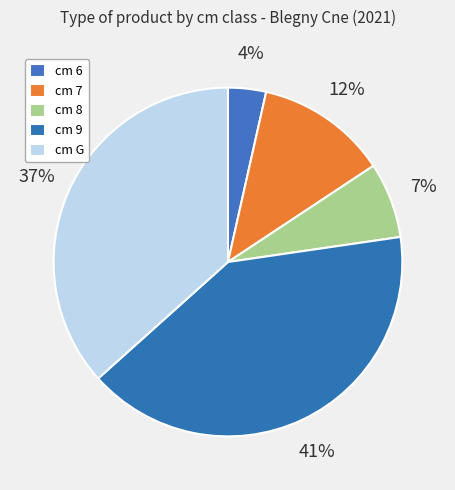

To the nearest percent, what is the difference between the largest and smallest slice percentages?

37%